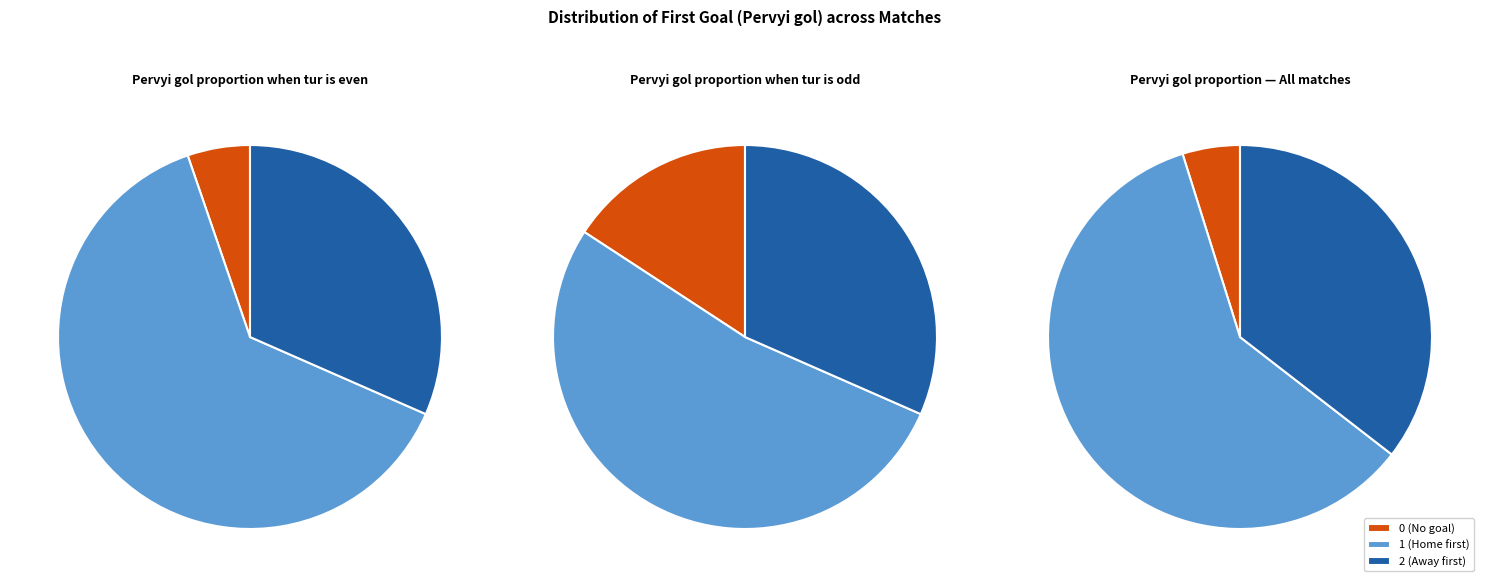

To the nearest percent, what is the difference between the largest and smallest slice percentages?

55%